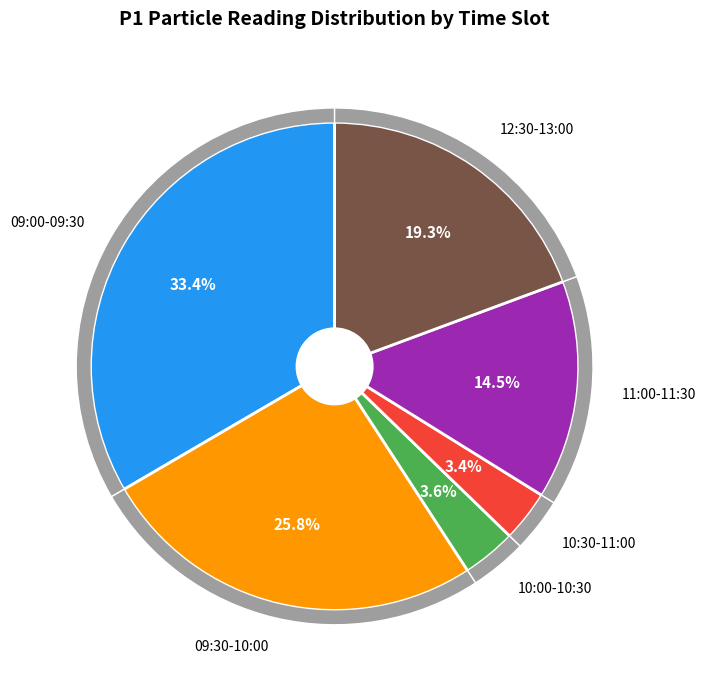

True or false: 32 accounts for 1% of the total.

False